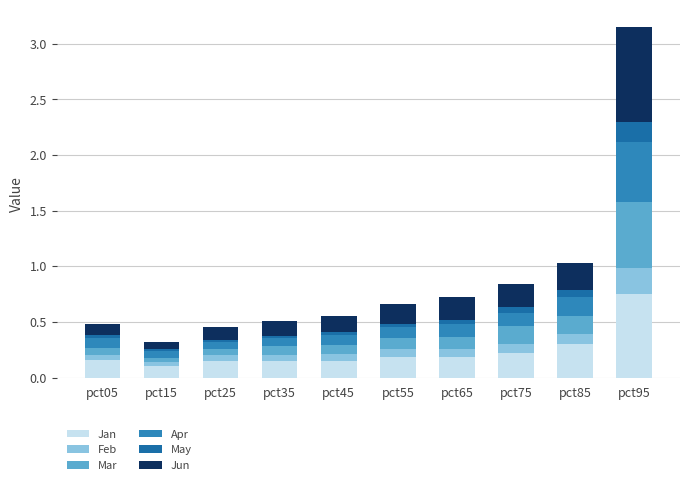

List the series in order of their peak value, lowest first.

May, Feb, Apr, Mar, Jan, Jun